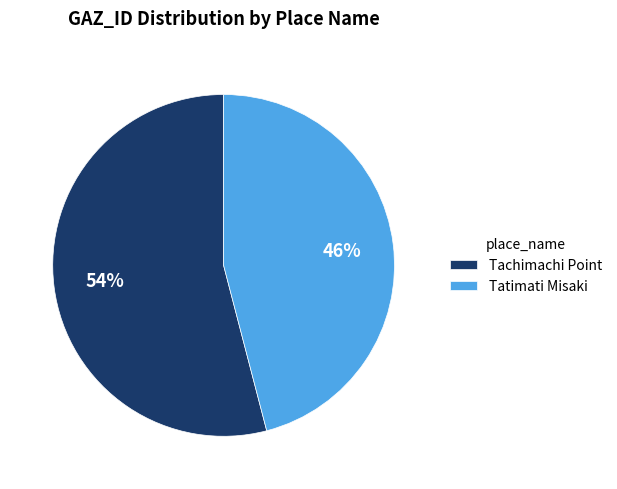

Is it true that Tachimachi Point is 59% of the pie?

False